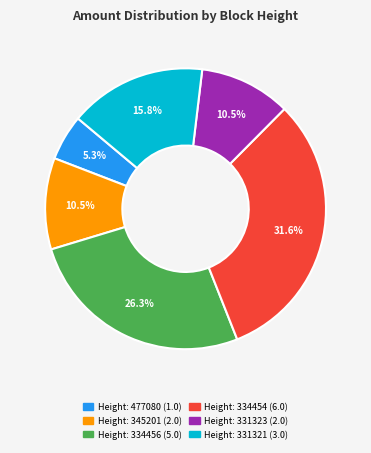

To the nearest percent, what is the average slice percentage?

17%